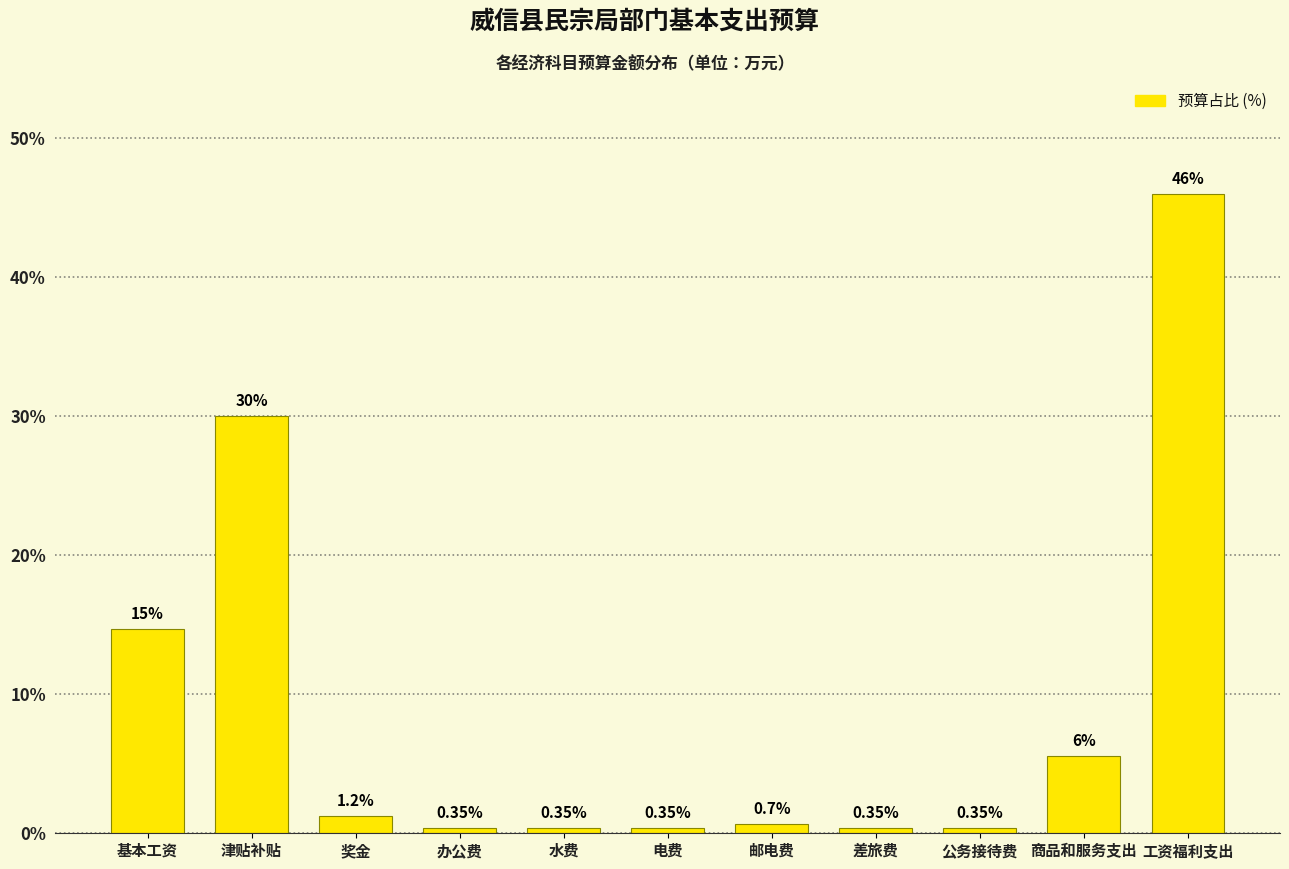

What is the label of the 4th bar from the right?

差旅费